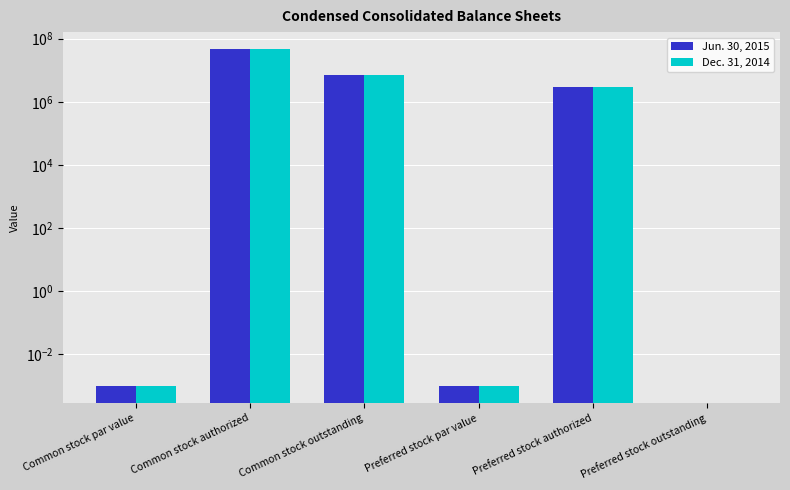

Which series changed the most between Common stock par value and Preferred stock par value?

Jun. 30, 2015